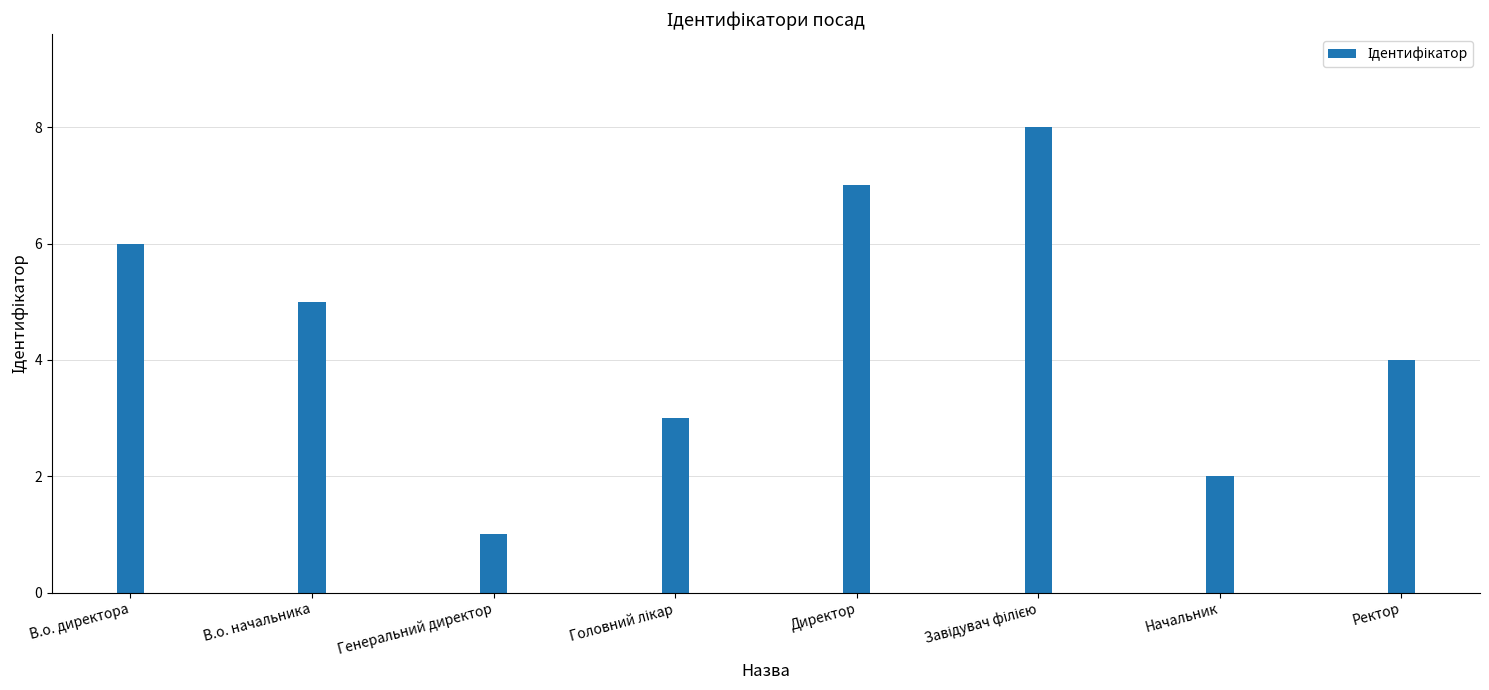

Which category has the lowest value across all series?

Генеральний директор